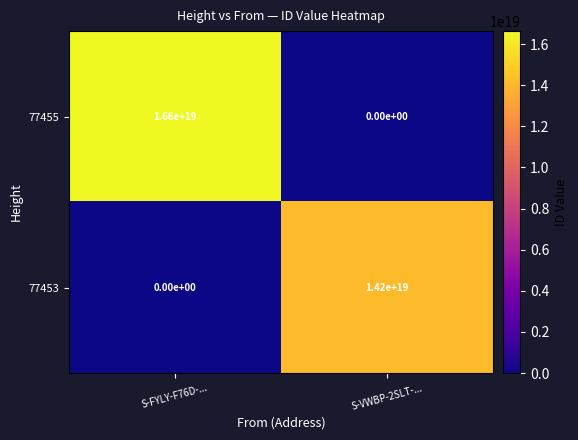

The value of 77453 at S-VWBP-2SLT-... is 22522706872972431360. True or false?

False